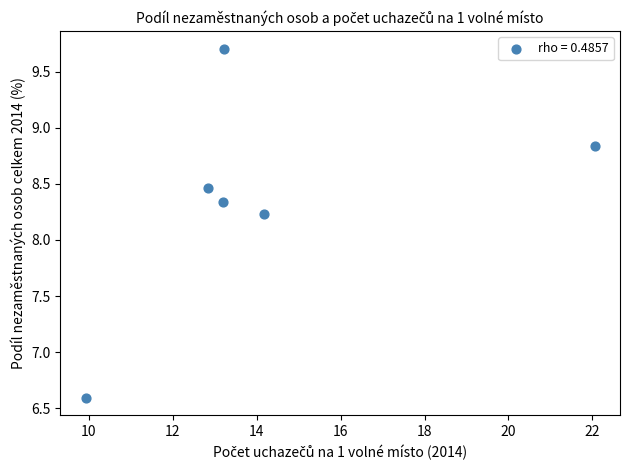

What is the average X value?

14.2